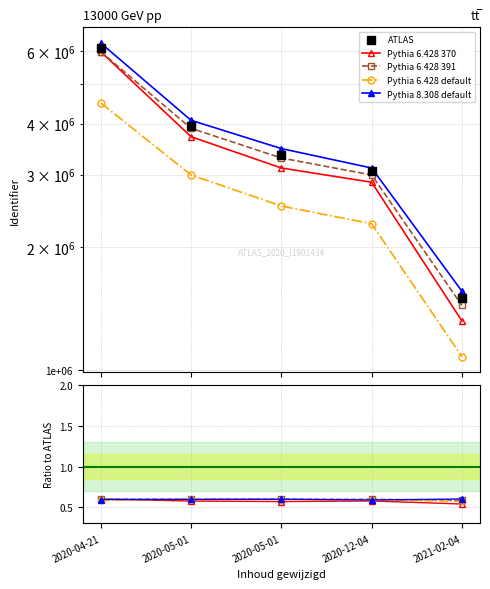

What are all the series names shown in the legend?

Pythia 6.428 370, Pythia 6.428 391, Pythia 6.428 default, Pythia 8.308 default, ATLAS